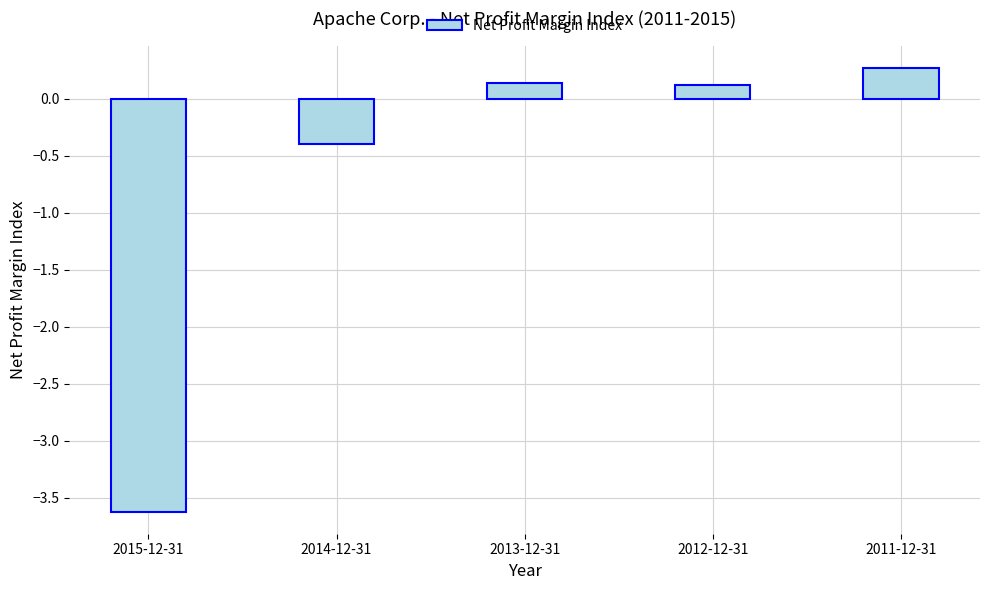

What is the smallest value displayed?

-3.6